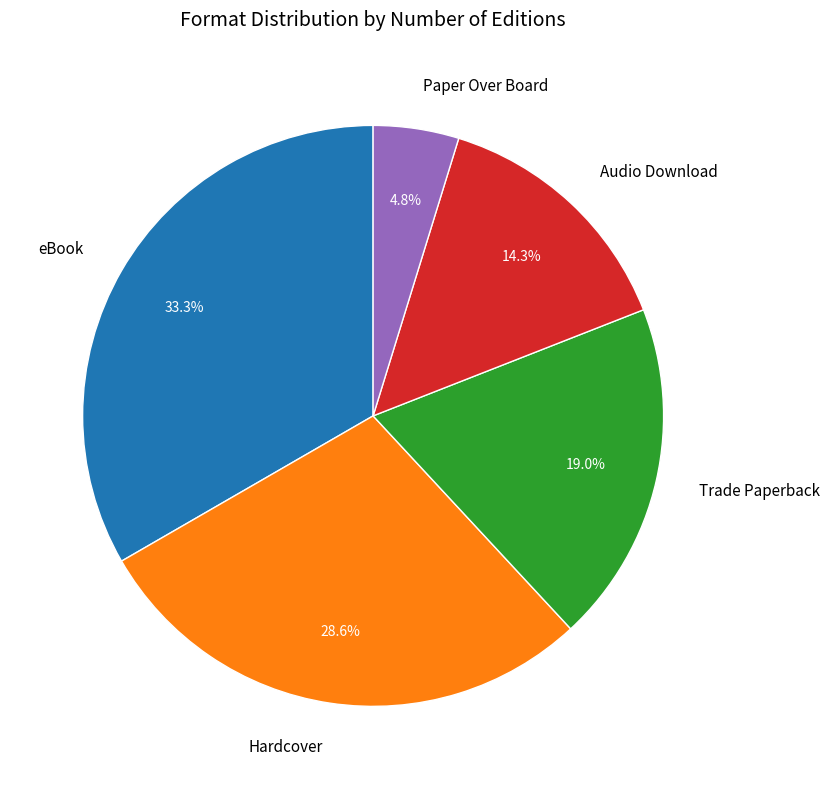

Is it true that Hardcover is 19% of the pie?

False